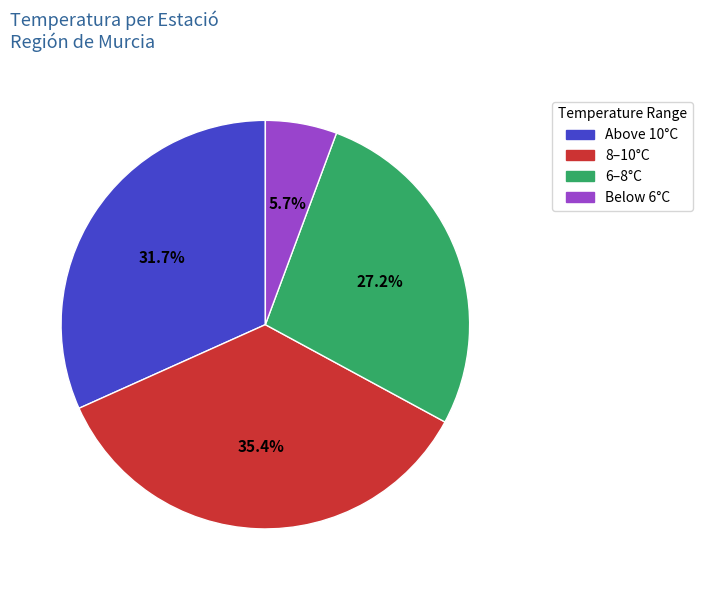

To the nearest percent, what is the average slice percentage?

25%